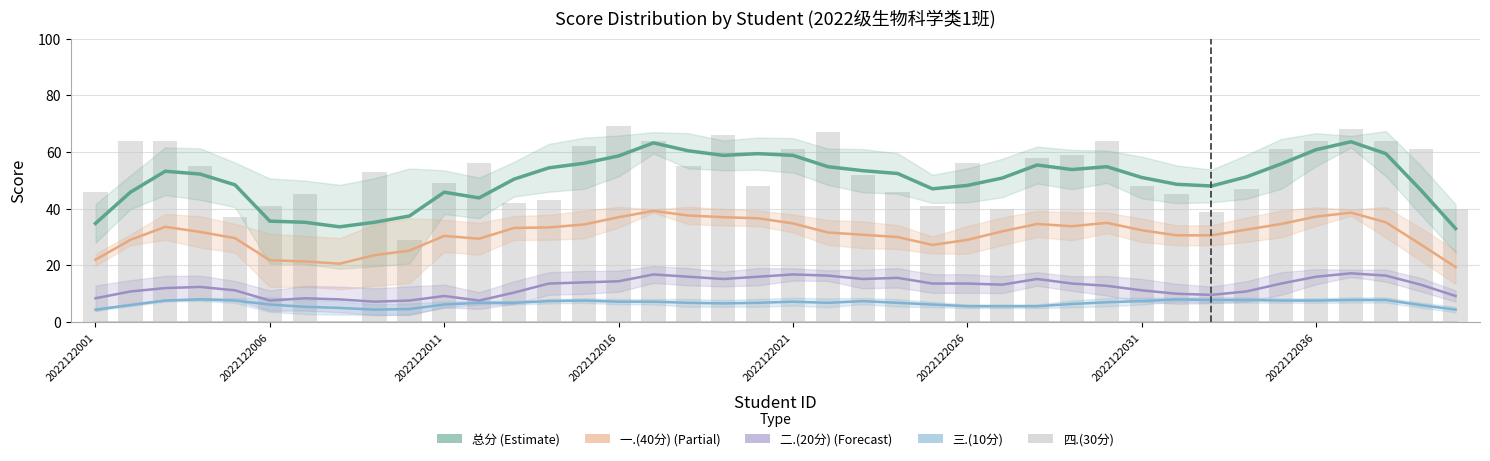

How many values in the 三.(10分) series are below 6?

9